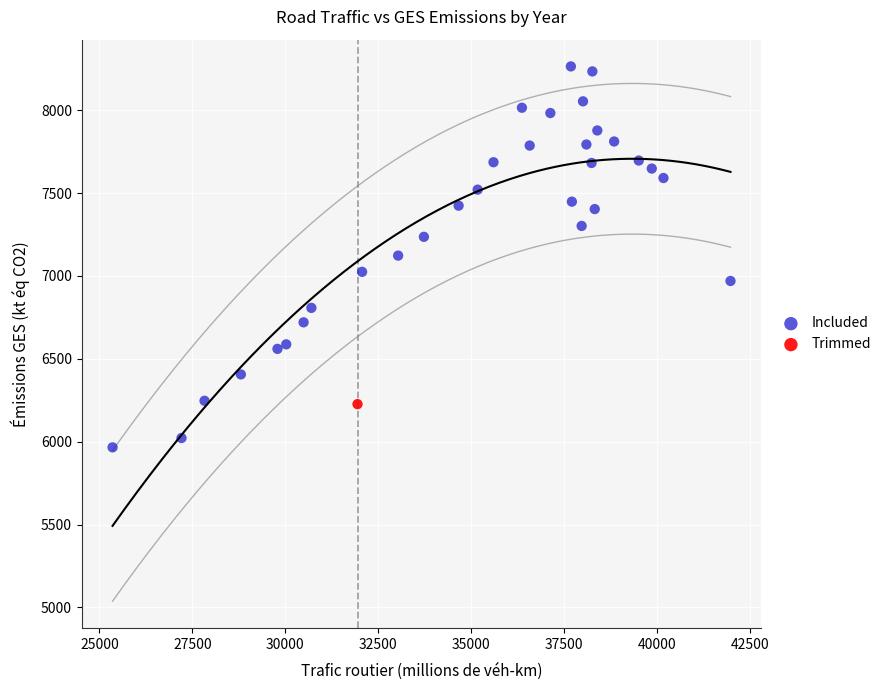

What are all the series names shown in the legend?

Included, Trimmed